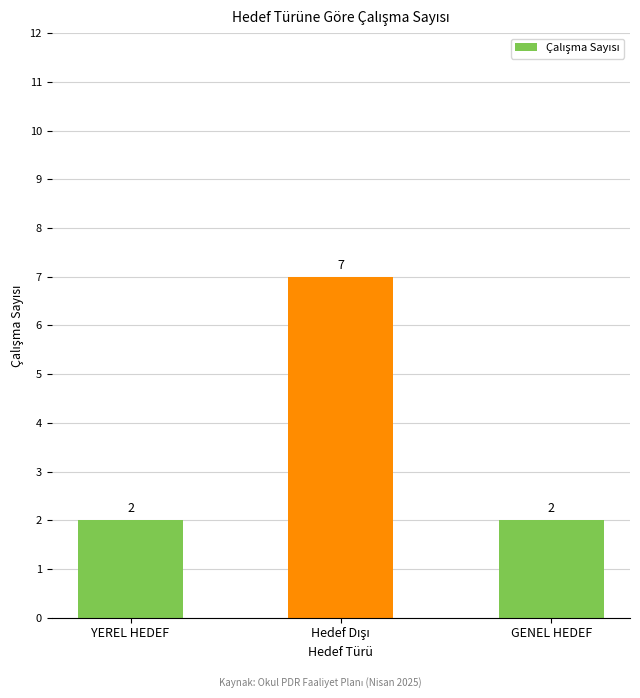

What is the label of the 3rd bar from the right?

YEREL HEDEF